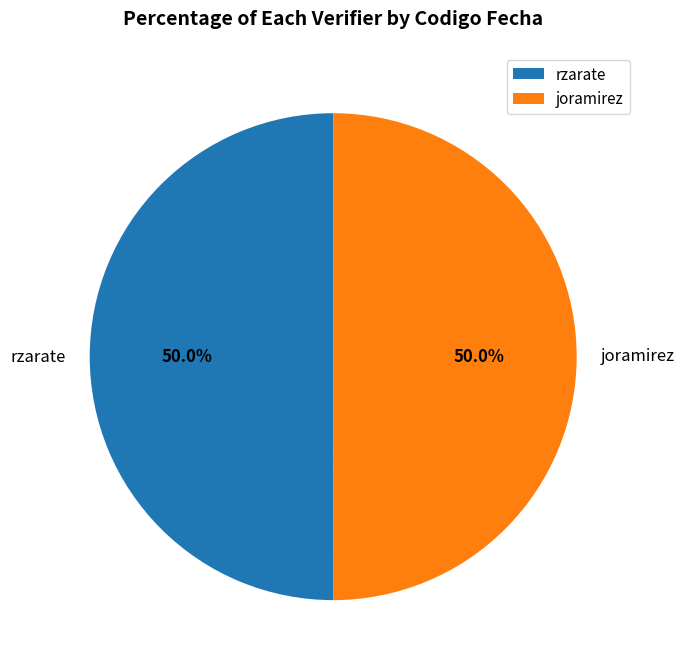

What is the ratio of the value at rzarate to the value at joramirez?

1.0